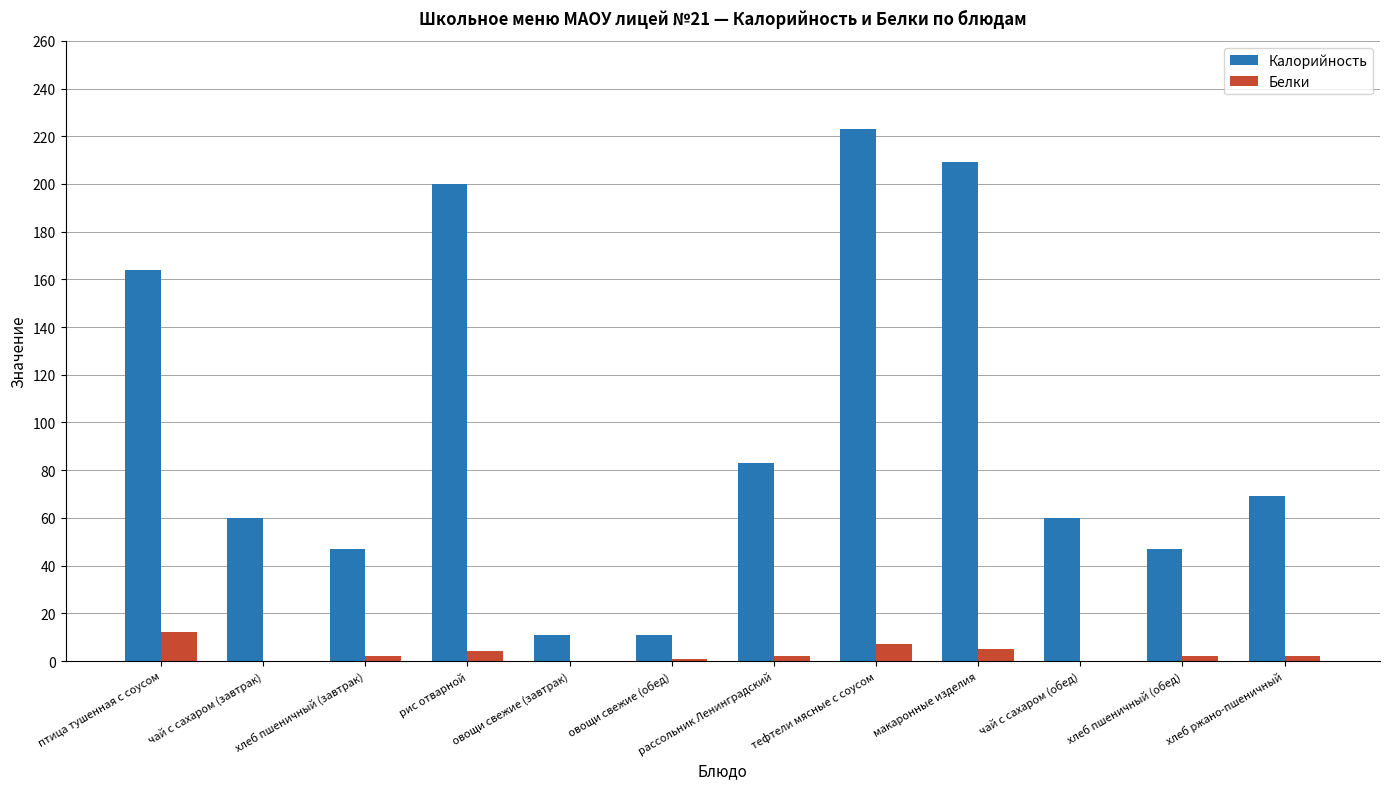

Which series has the widest spread of values?

Калорийность